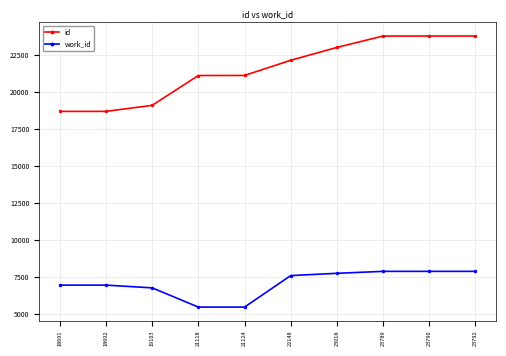

At 21118, list the series in order from largest to smallest.

id, work_id